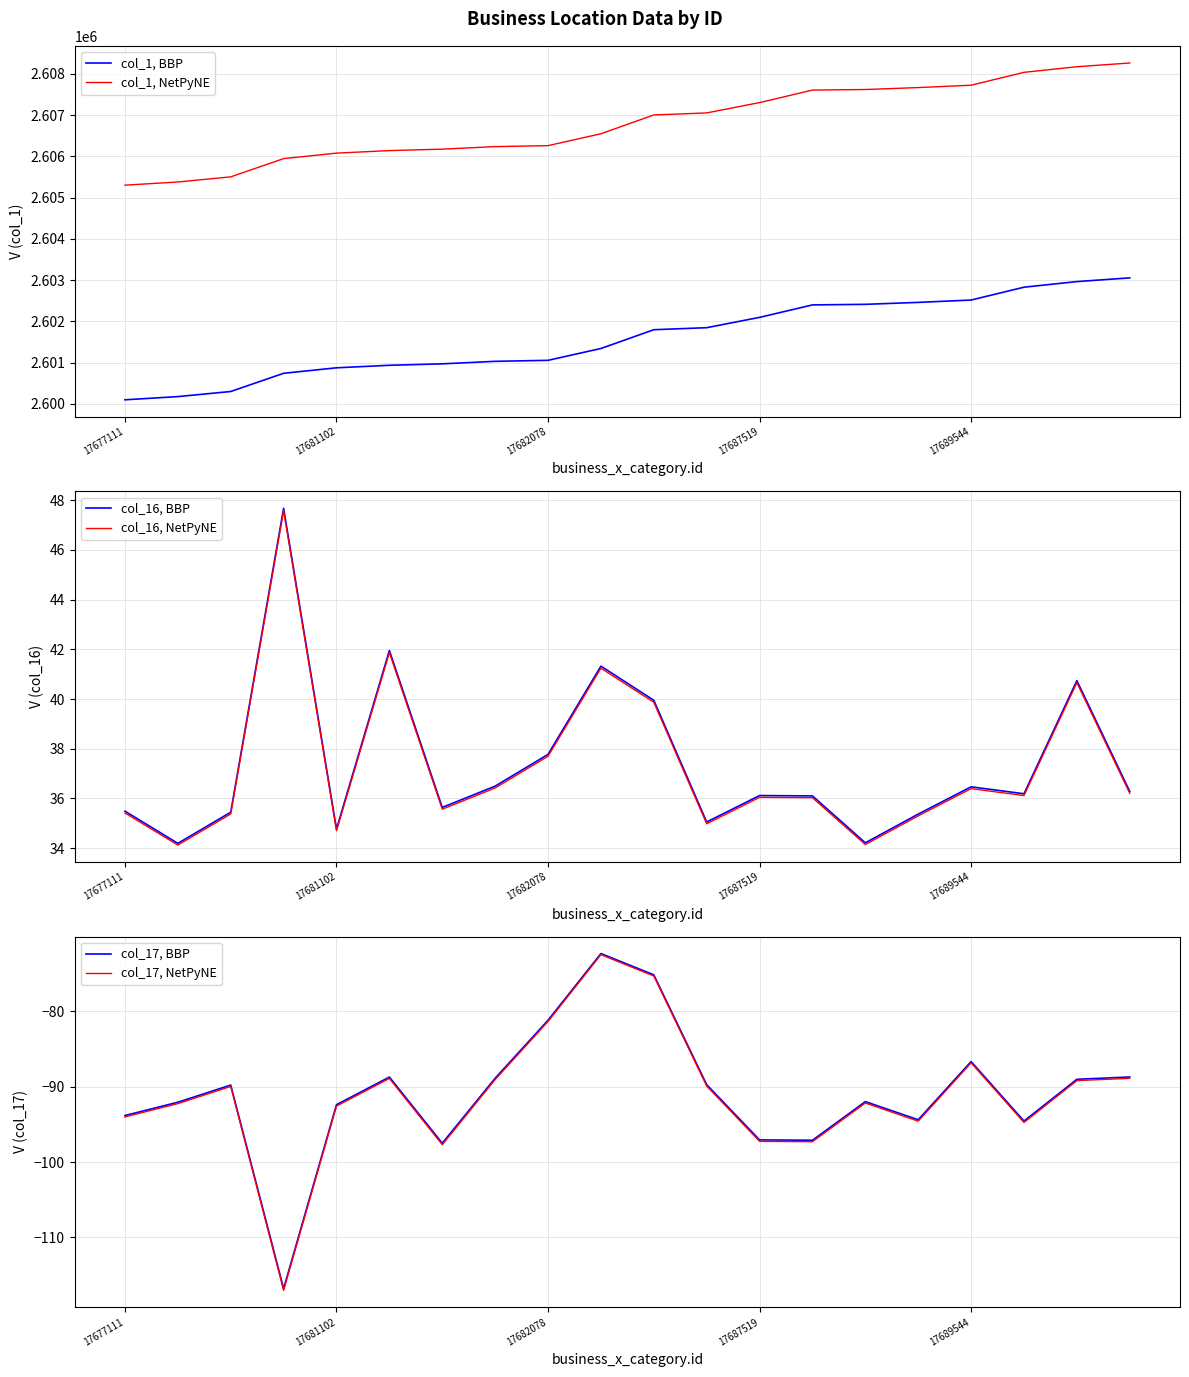

What position from the left is 6?

7